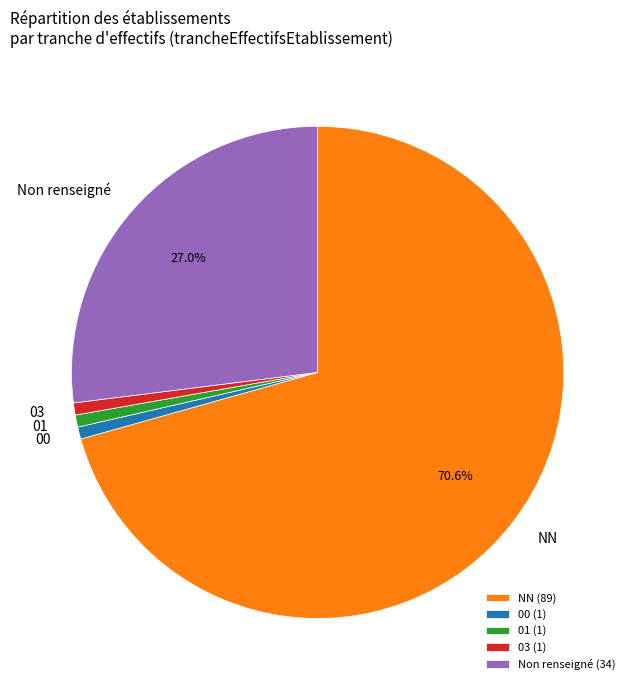

To the nearest percent, what percentage of the pie is 00?

1%